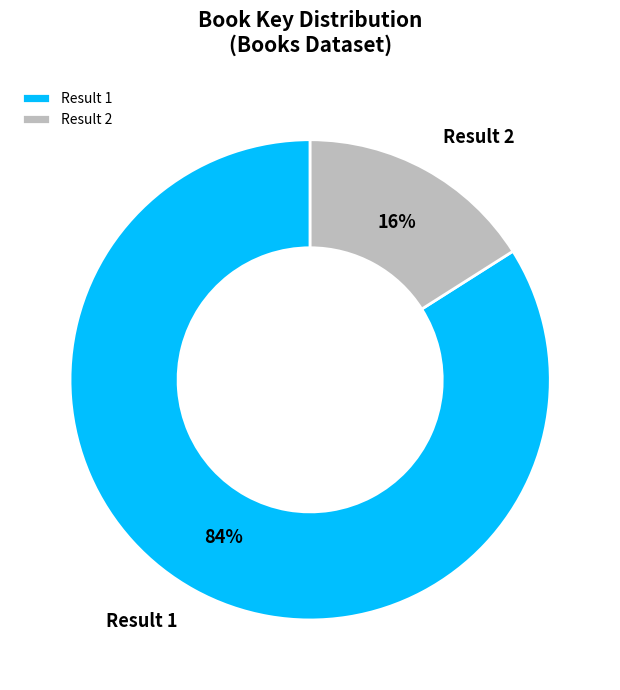

Rank the categories by value from lowest to highest.

Result 2, Result 1